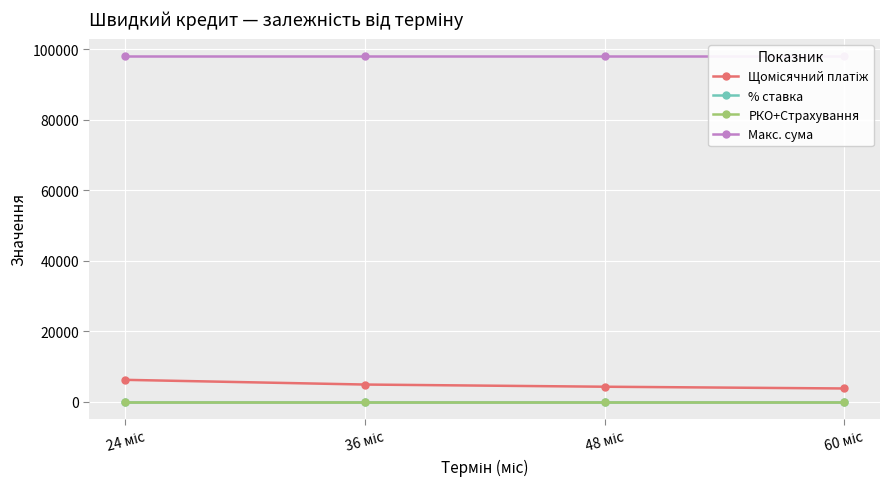

What is the value of the Щомісячний платіж point at the 1st from the left?

6185.8